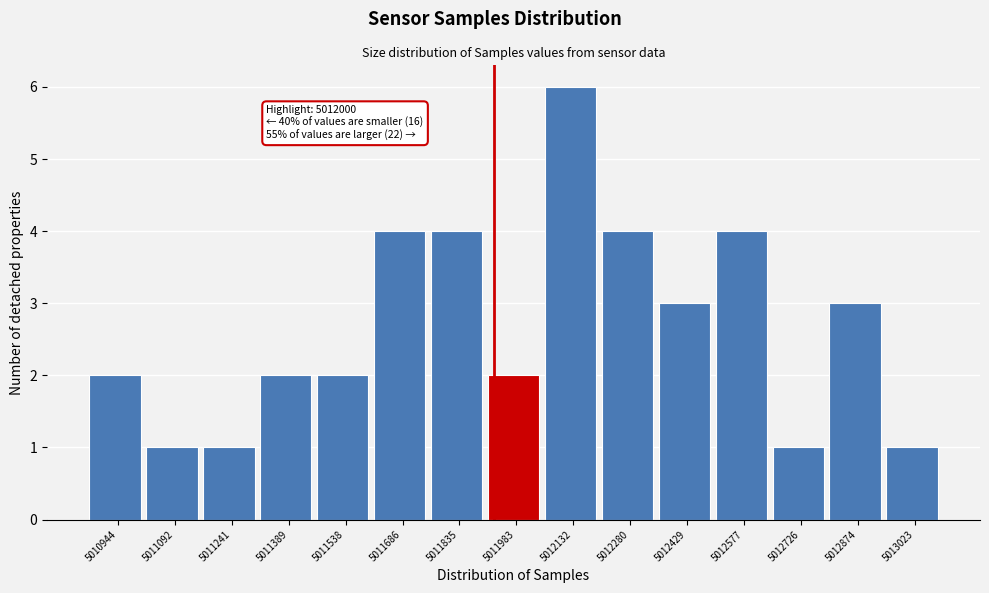

Reading right to left, list all the values displayed in this chart.

1	3	1	4	3	4	6	2	4	4	2	2	1	1	2